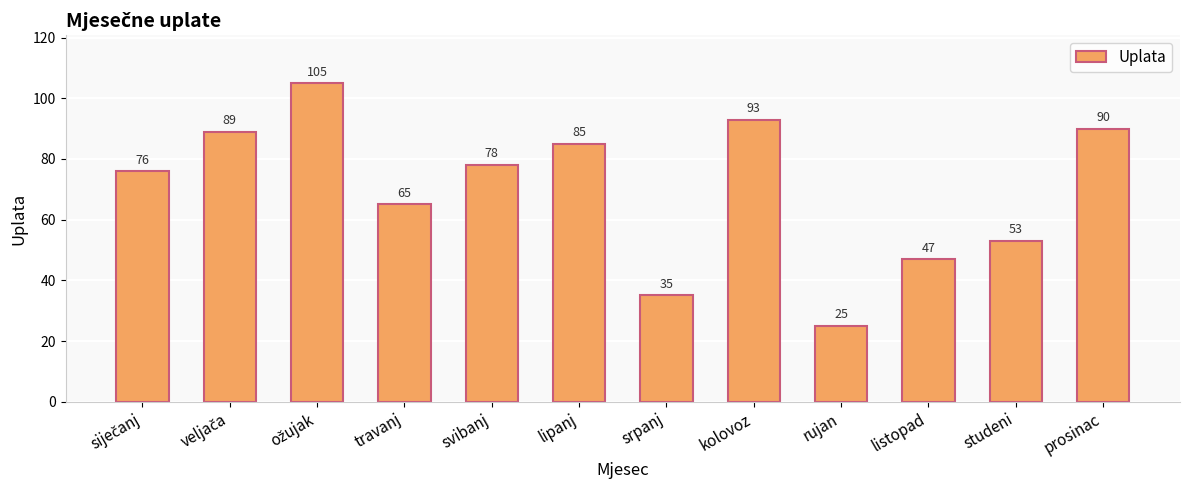

At which label is the value closest to 65?

travanj